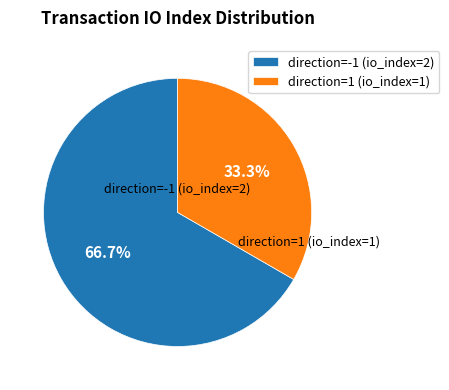

What percentage is the direction=-1 (io_index=2) slice, to the nearest percent?

67%